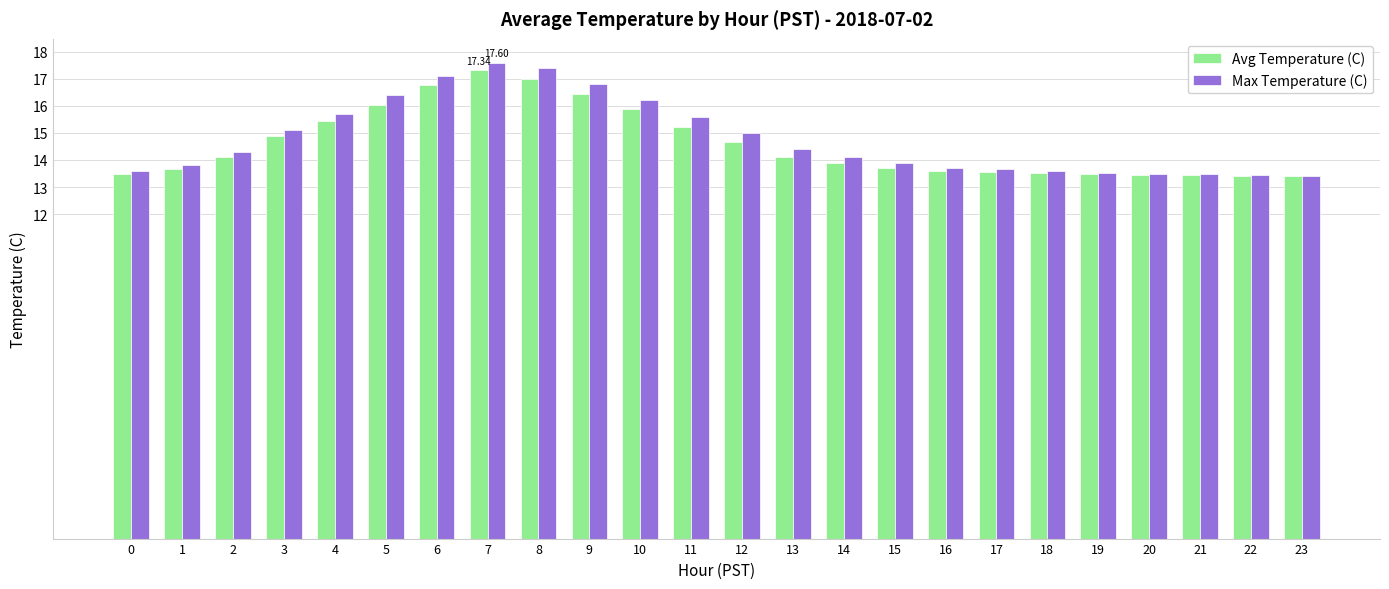

What is the total value across all series at 16?

27.3